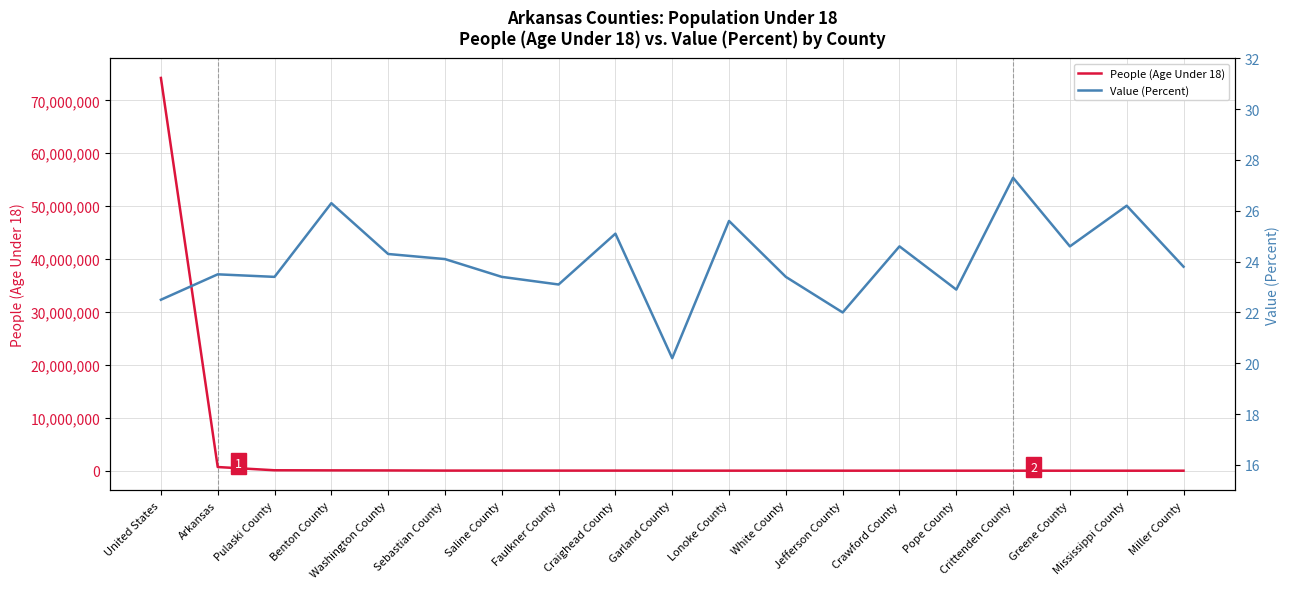

How many data points in People (Age Under 18) are less than 20144?

9